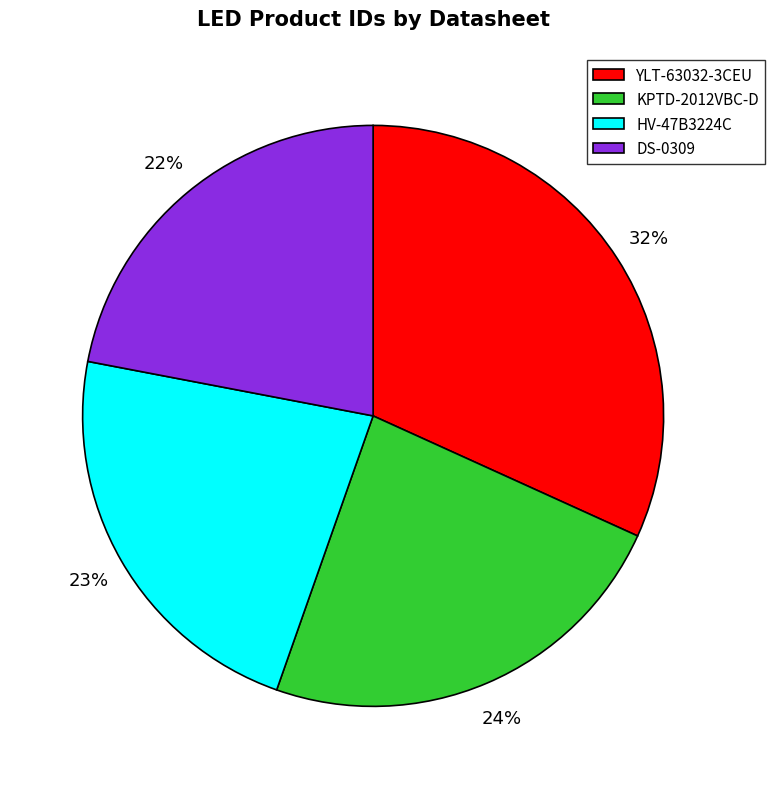

Is there any slice that represents more than half of the pie?

No